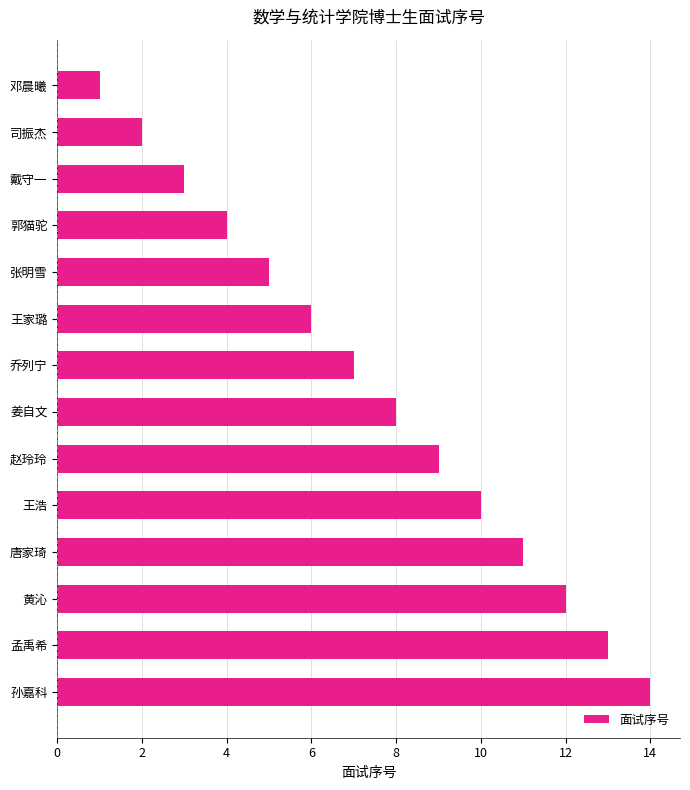

What is the average value?

8